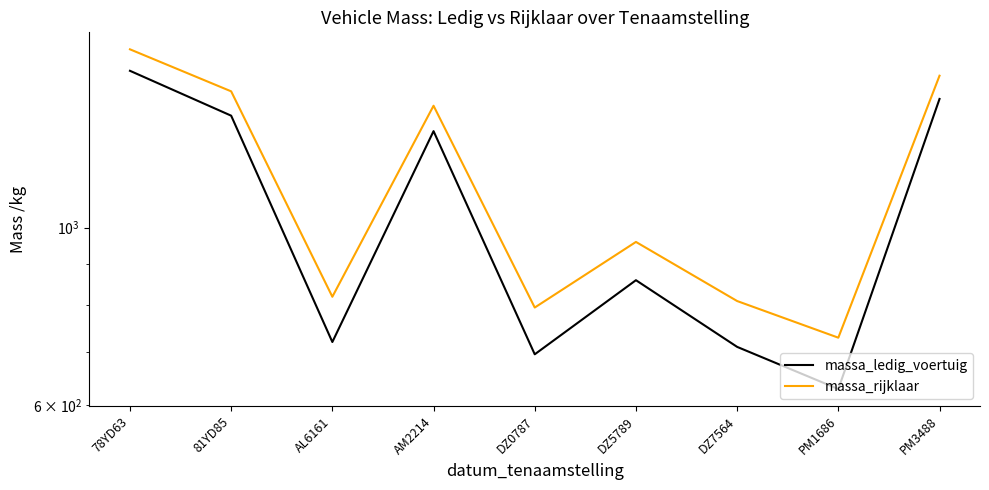

What is the label of the 7th point from the left?

DZ7564